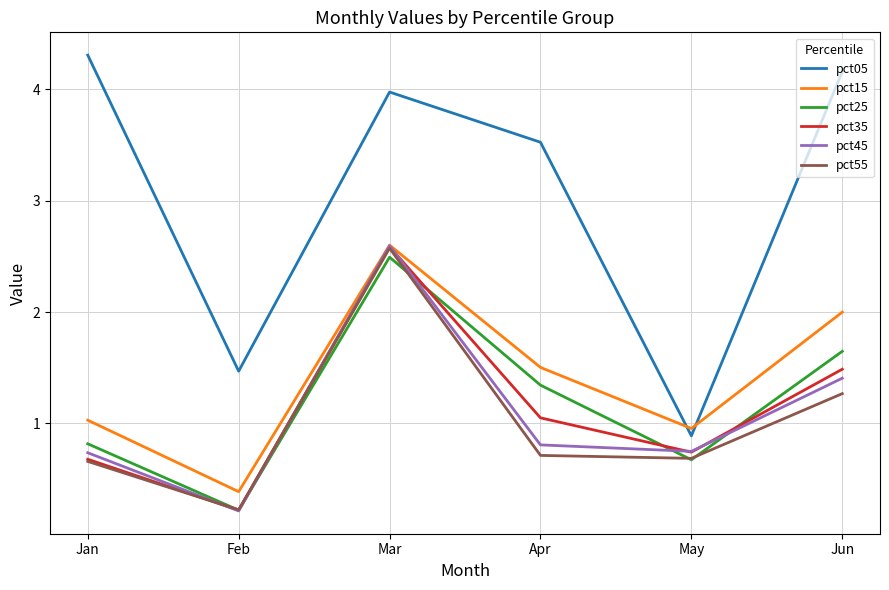

Between Jan and Feb, which series saw the biggest shift?

pct05